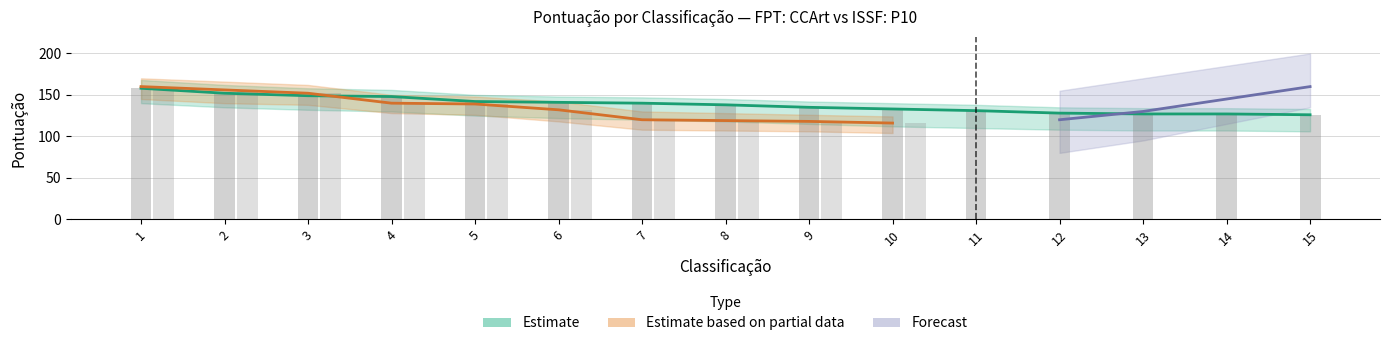

Reading left to right, what are all the values shown in this chart?

FPT: CCArt: 158	152	149	148	142	141	140	138	135	133	131	128	127	127	126
ISSF: P10: 160	156	152	140	139	132	120	119	118	116	0	0	0	0	0
Forecast: 0	0	0	0	0	0	0	0	0	0	0	120	130	145	160